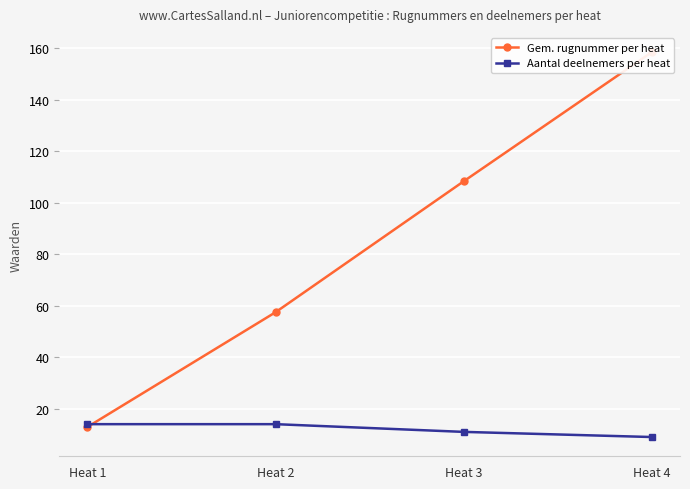

Which series has the largest total across all categories?

Gem. rugnummer per heat